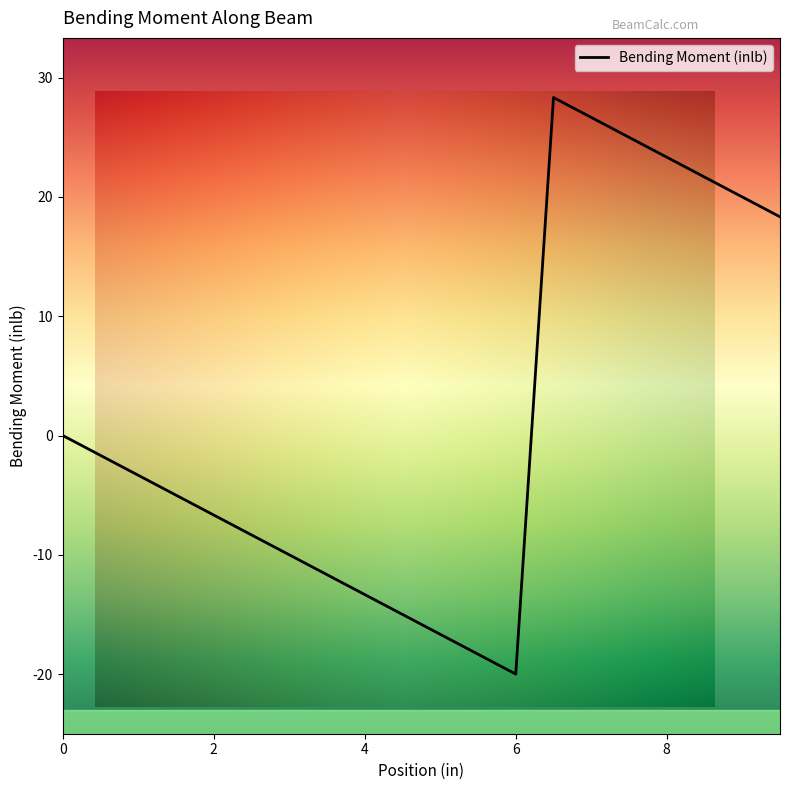

The chart shows a value of 16.8 at 0.0. True or false?

False